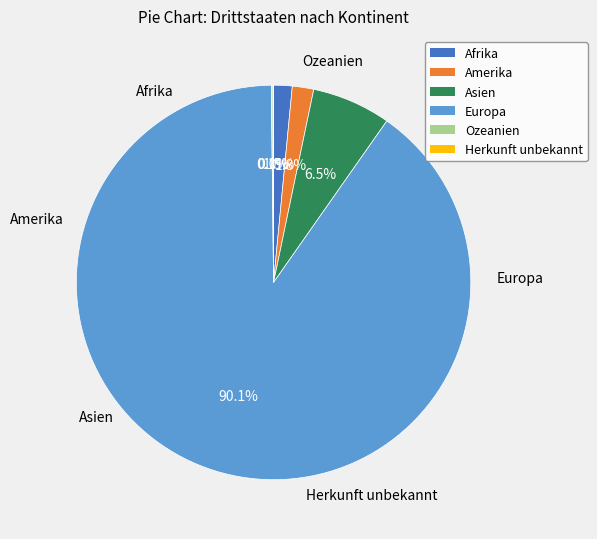

Approximately how many times larger is the value at Europa compared to Ozeanien?

669.1